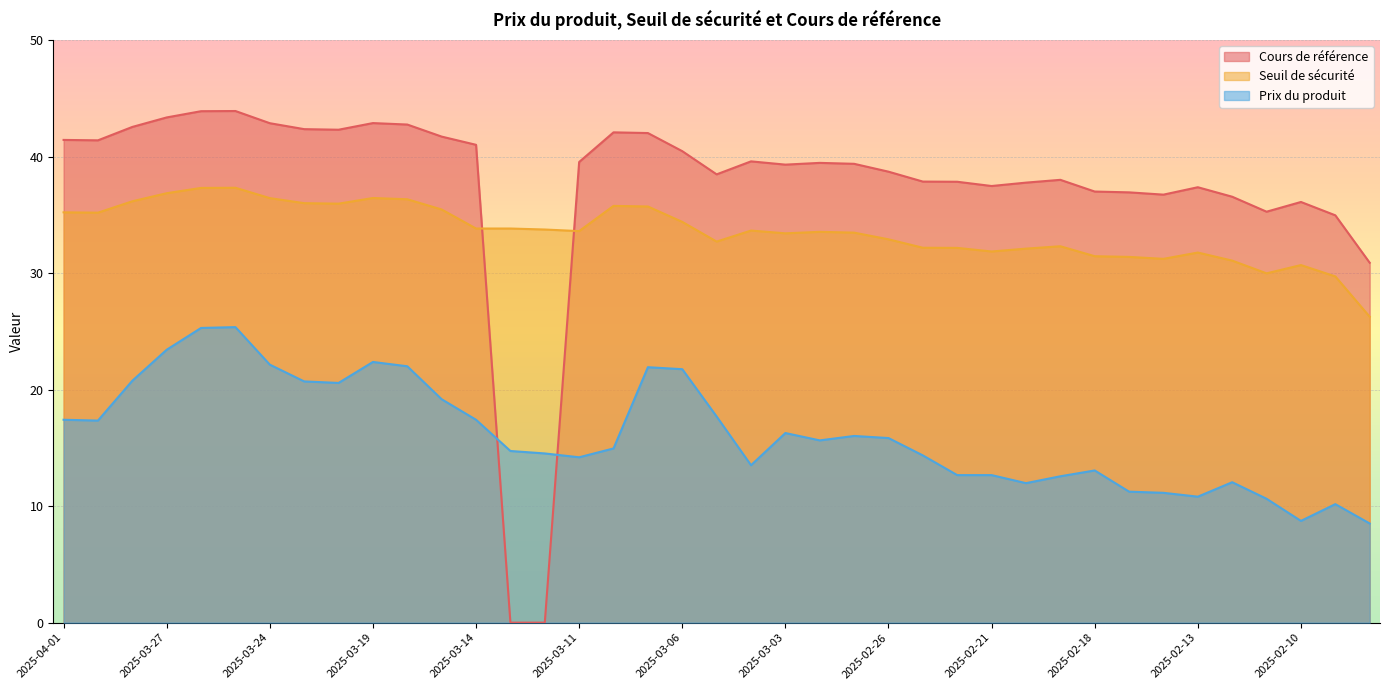

Reading left to right, list all the values displayed in this chart.

Cours de référence: 2025-04-01=41.4	2025-03-31=41.4	2025-03-28=42.5	2025-03-27=43.4	2025-03-26=43.9	2025-03-25=43.9	2025-03-24=42.9	2025-03-21=42.4	2025-03-20=42.3	2025-03-19=42.9	2025-03-18=42.7	2025-03-17=41.7	2025-03-14=41.0	2025-03-13=0.0	2025-03-12=0.0	2025-03-11=39.5	2025-03-10=42.1	2025-03-07=42.0	2025-03-06=40.5	2025-03-05=38.5	2025-03-04=39.6	2025-03-03=39.3	2025-02-28=39.5	2025-02-27=39.4	2025-02-26=38.7	2025-02-25=37.9	2025-02-24=37.8	2025-02-21=37.5	2025-02-20=37.8	2025-02-19=38.0	2025-02-18=37.0	2025-02-17=36.9	2025-02-14=36.7	2025-02-13=37.4	2025-02-12=36.5	2025-02-11=35.3	2025-02-10=36.1	2025-02-07=35.0	2025-02-06=30.9
Seuil de sécurité: 2025-04-01=35.2	2025-03-31=35.2	2025-03-28=36.2	2025-03-27=36.9	2025-03-26=37.3	2025-03-25=37.3	2025-03-24=36.4	2025-03-21=36.0	2025-03-20=36.0	2025-03-19=36.4	2025-03-18=36.3	2025-03-17=35.5	2025-03-14=33.8	2025-03-13=33.8	2025-03-12=33.7	2025-03-11=33.6	2025-03-10=35.8	2025-03-07=35.7	2025-03-06=34.4	2025-03-05=32.7	2025-03-04=33.6	2025-03-03=33.4	2025-02-28=33.5	2025-02-27=33.5	2025-02-26=32.9	2025-02-25=32.2	2025-02-24=32.2	2025-02-21=31.9	2025-02-20=32.1	2025-02-19=32.3	2025-02-18=31.4	2025-02-17=31.4	2025-02-14=31.2	2025-02-13=31.8	2025-02-12=31.1	2025-02-11=30.0	2025-02-10=30.7	2025-02-07=29.7	2025-02-06=26.3
Prix du produit: 2025-04-01=17.4	2025-03-31=17.3	2025-03-28=20.8	2025-03-27=23.4	2025-03-26=25.3	2025-03-25=25.4	2025-03-24=22.1	2025-03-21=20.7	2025-03-20=20.6	2025-03-19=22.4	2025-03-18=22.0	2025-03-17=19.2	2025-03-14=17.4	2025-03-13=14.7	2025-03-12=14.5	2025-03-11=14.2	2025-03-10=14.9	2025-03-07=21.9	2025-03-06=21.8	2025-03-05=17.7	2025-03-04=13.5	2025-03-03=16.3	2025-02-28=15.6	2025-02-27=16.0	2025-02-26=15.8	2025-02-25=14.3	2025-02-24=12.7	2025-02-21=12.7	2025-02-20=12.0	2025-02-19=12.6	2025-02-18=13.1	2025-02-17=11.2	2025-02-14=11.1	2025-02-13=10.8	2025-02-12=12.1	2025-02-11=10.6	2025-02-10=8.7	2025-02-07=10.2	2025-02-06=8.5